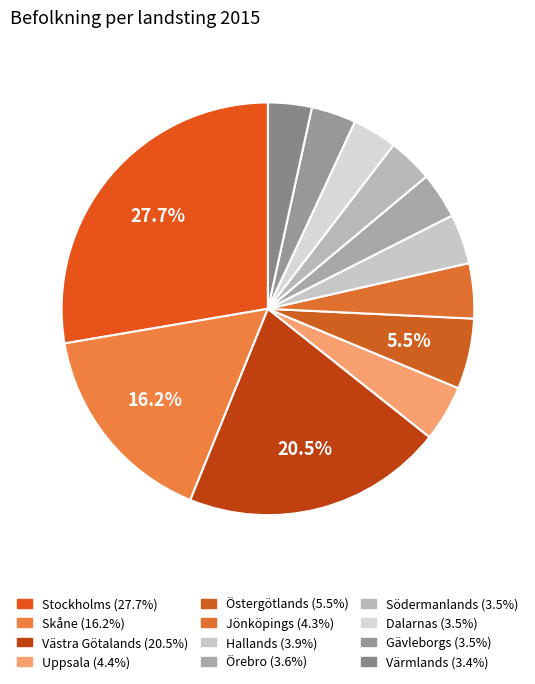

What percentage is the Östergötlands slice, to the nearest percent?

6%